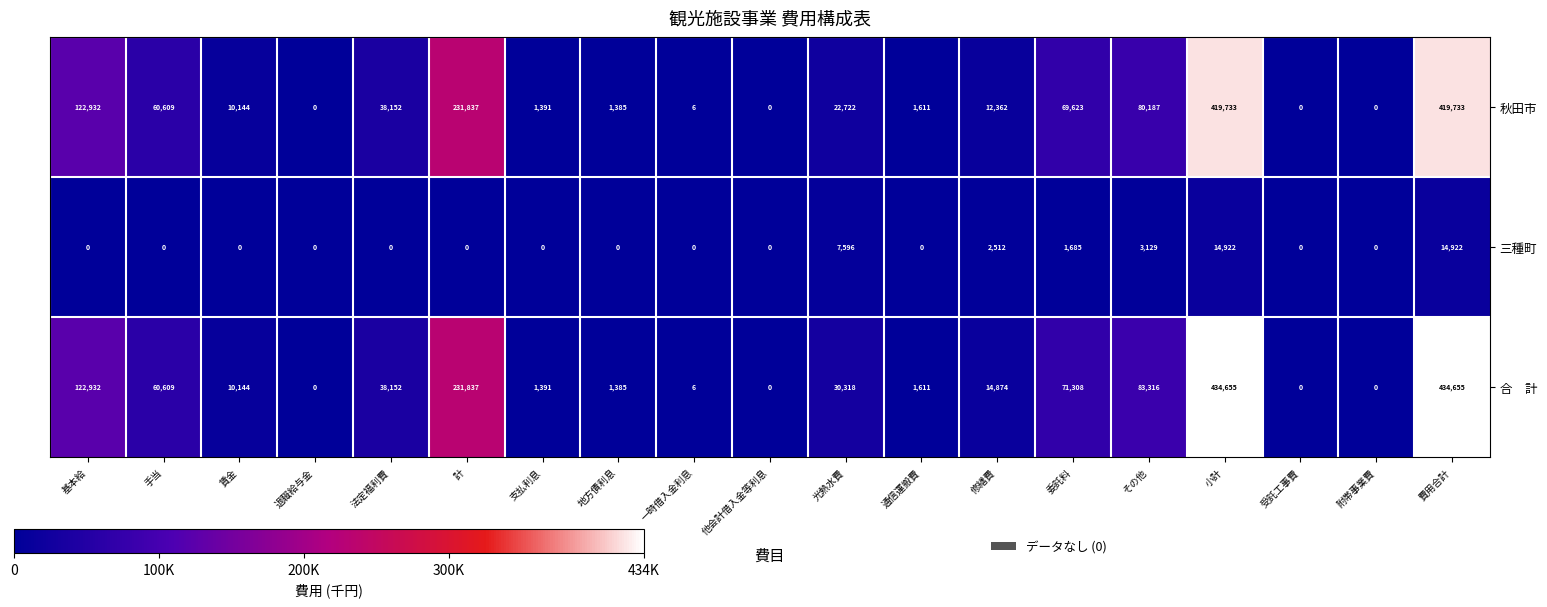

Count the number of data series in this chart.

3